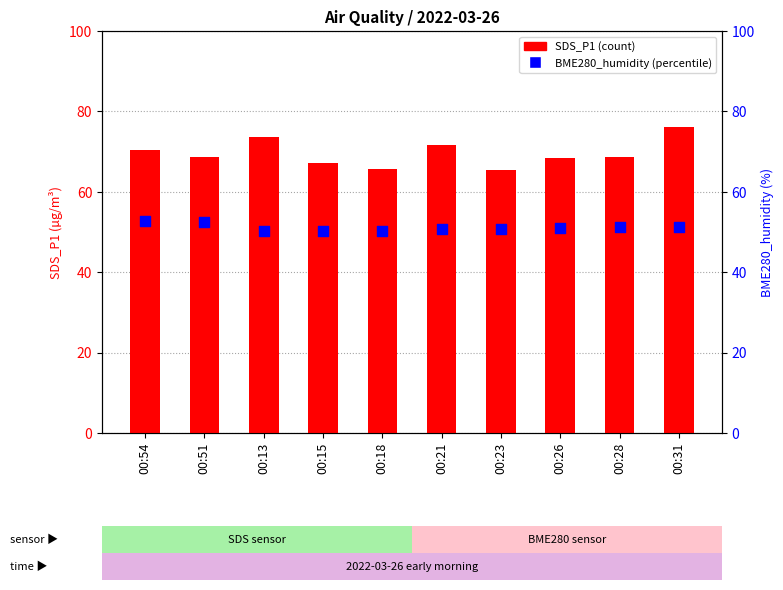

Which series has the largest Y range (max minus min)?

SDS_P1